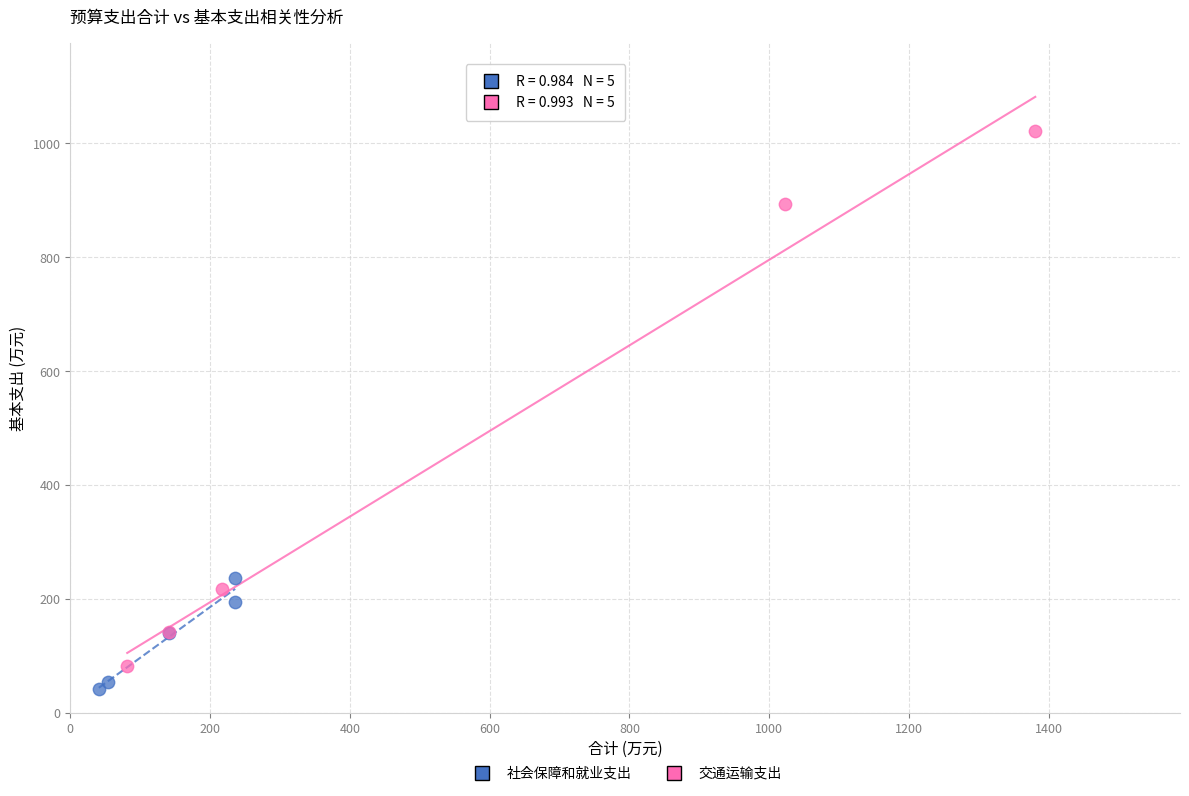

What are all the series names shown in the legend?

社会保障和就业支出, 交通运输支出